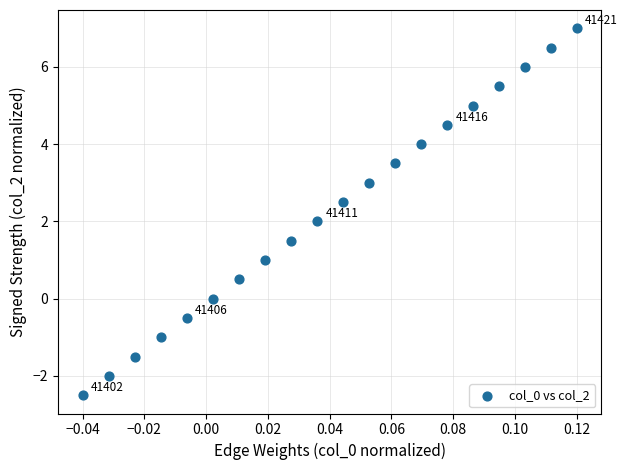

What is the range of Y values (max minus min)?

9.5